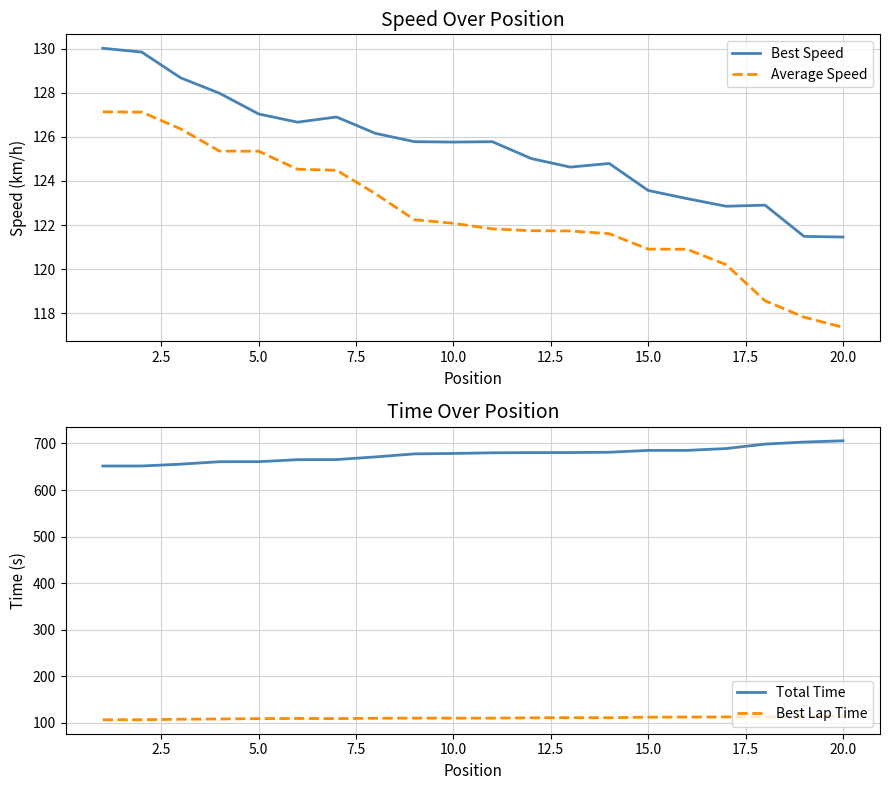

What is the highest value of the Average Speed series?

127.1